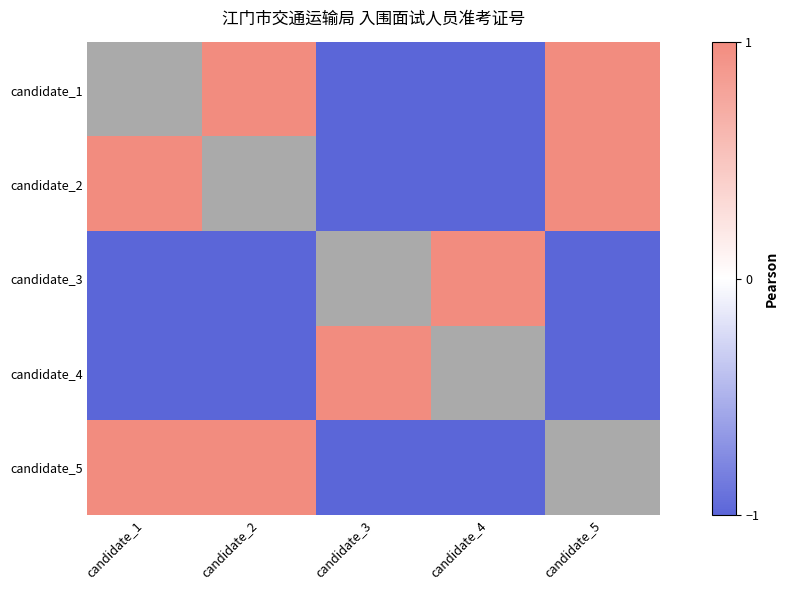

Rank the series by their average value, from lowest to highest.

candidate_1, candidate_2, candidate_3, candidate_4, candidate_5